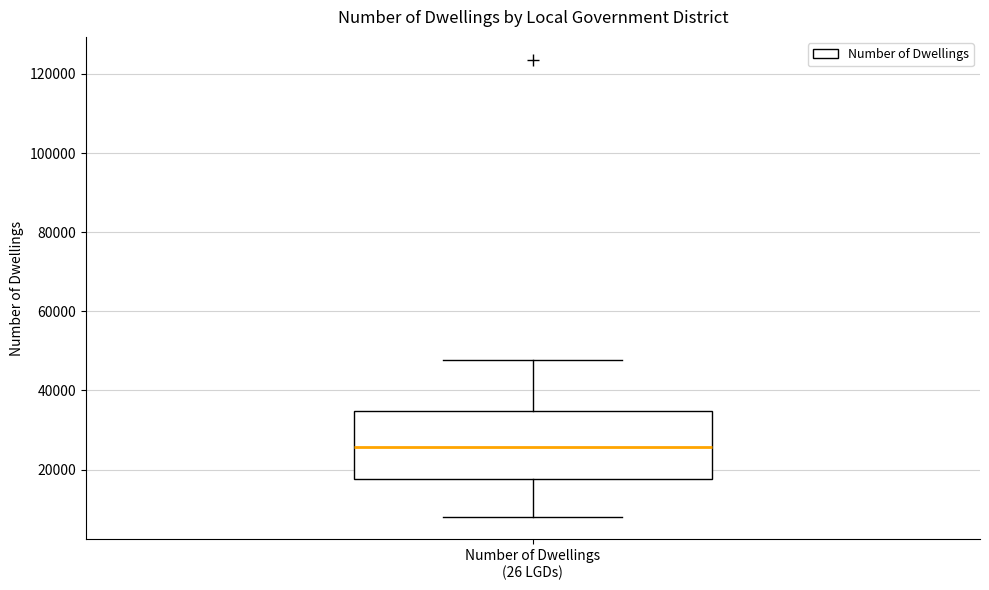

Read this box plot against the y-axis: the position of the median line, the range covered by the box, and the ends of both whiskers. The values are not printed on the chart, so give them approximately, as read against the axis.

median 26000, box 18000 to 34000, whiskers 8000 to 48000